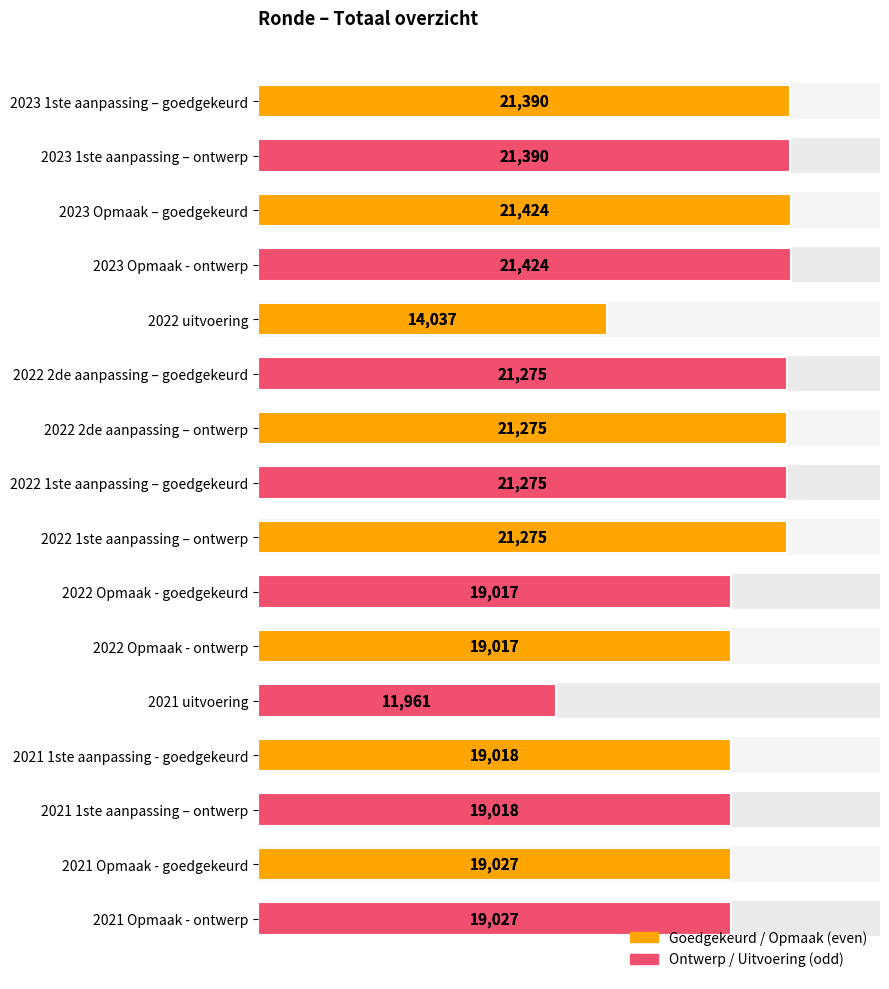

The value at 2023 Opmaak – goedgekeurd is 14074. True or false?

False